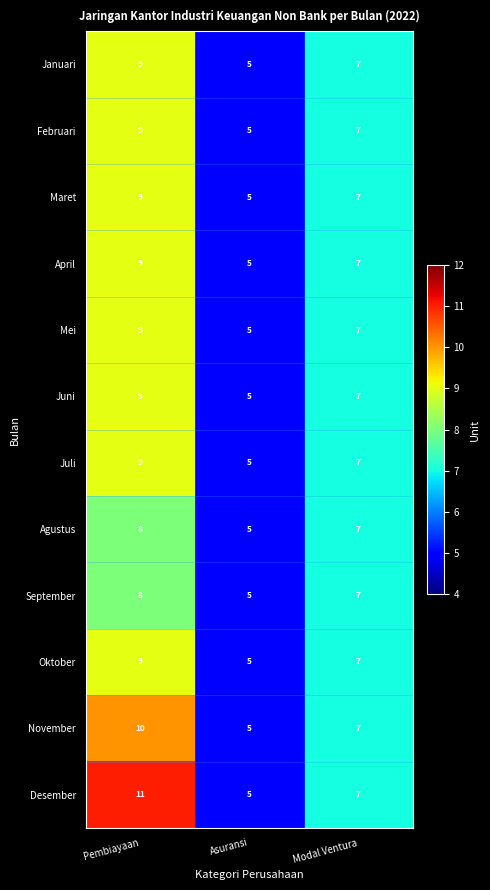

True or false: September has a value of 5 at Asuransi.

True